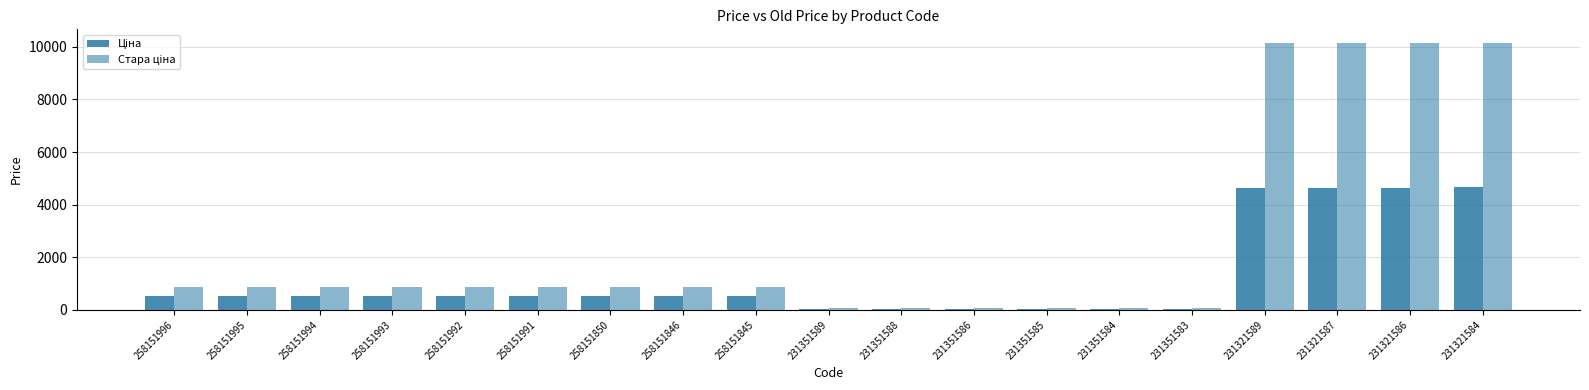

Which series has the largest total across all categories?

Стара ціна